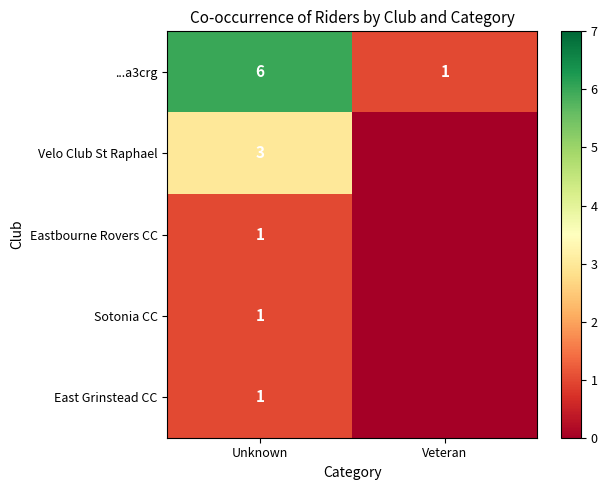

What is the difference between the highest and lowest values at Unknown?

5